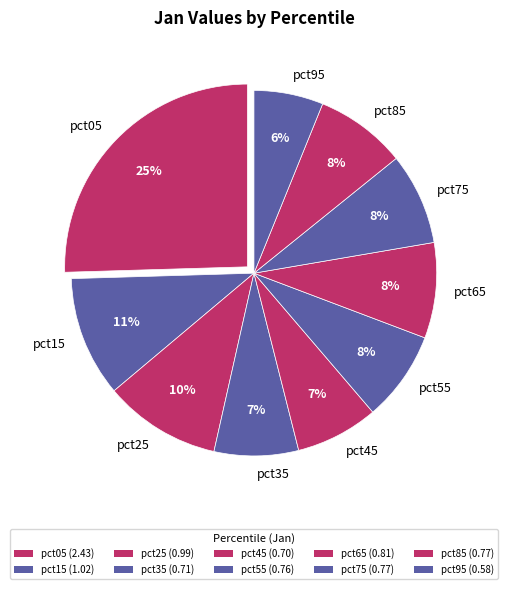

Does pct45 account for over 50% of the chart?

No